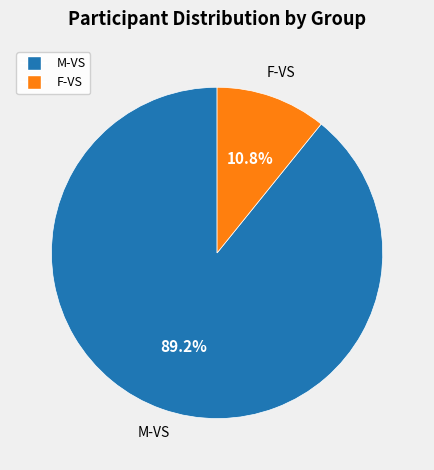

Rank the categories by value from highest to lowest.

M-VS, F-VS